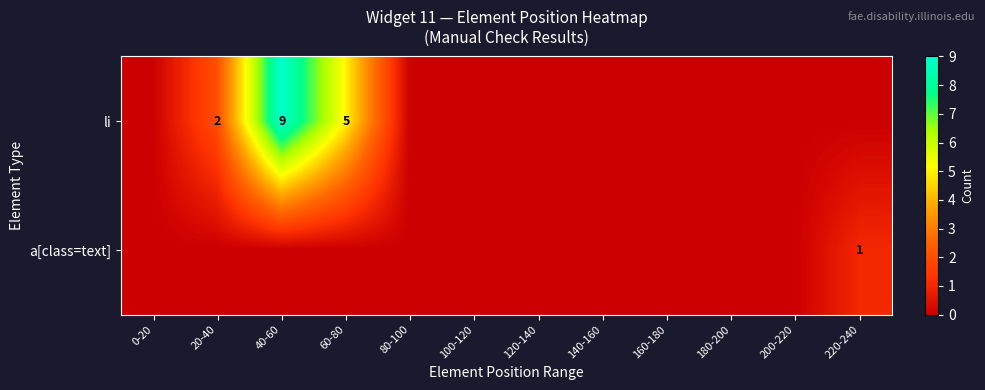

Which series changed the most between 80-100 and 160-180?

li